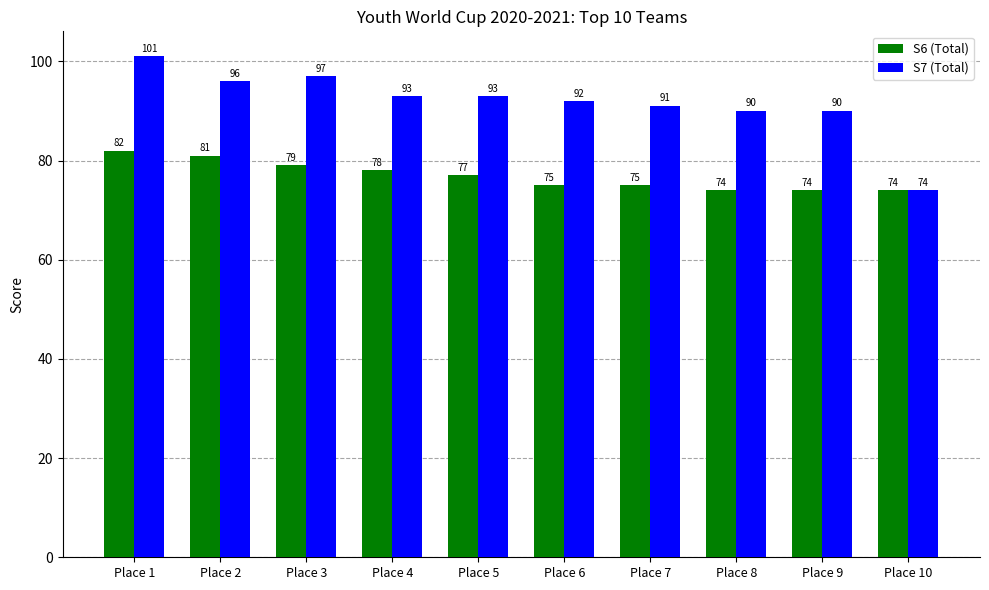

What is the difference between the second highest and second lowest values in the S7 (Total) series?

7